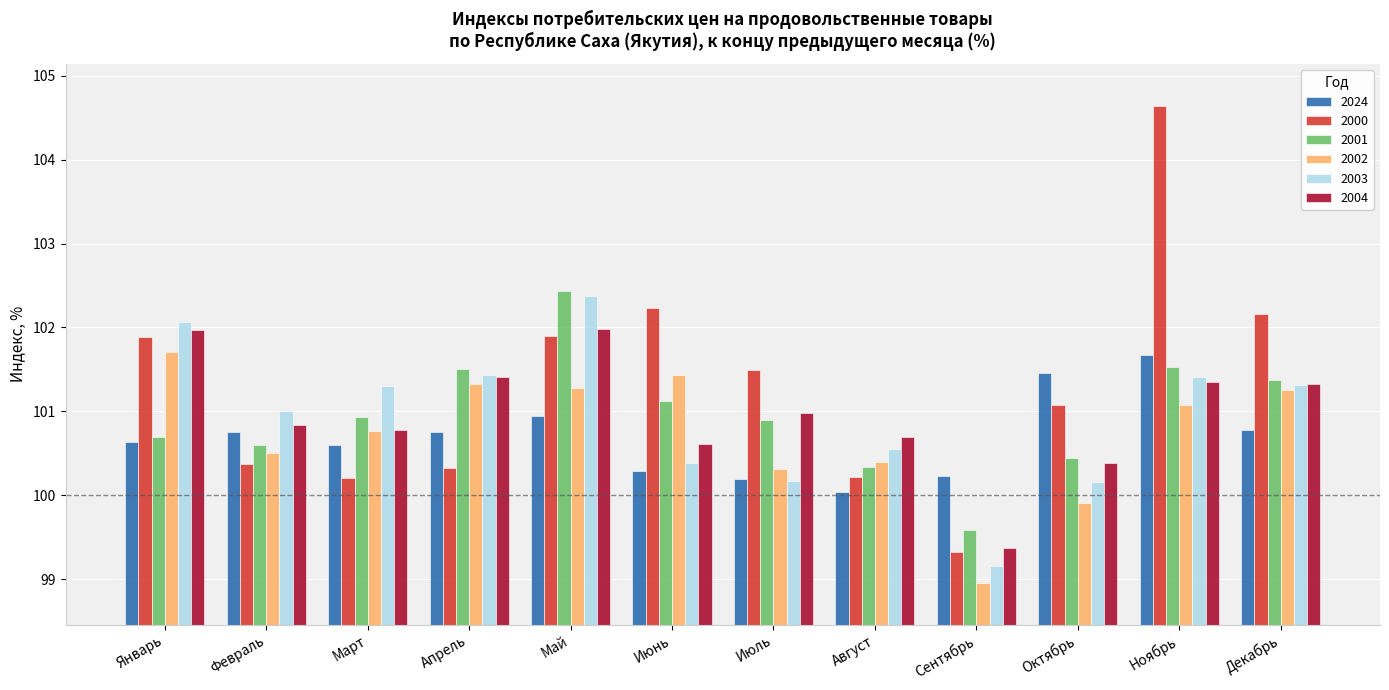

At which category does the chart reach its minimum across all series?

Сентябрь